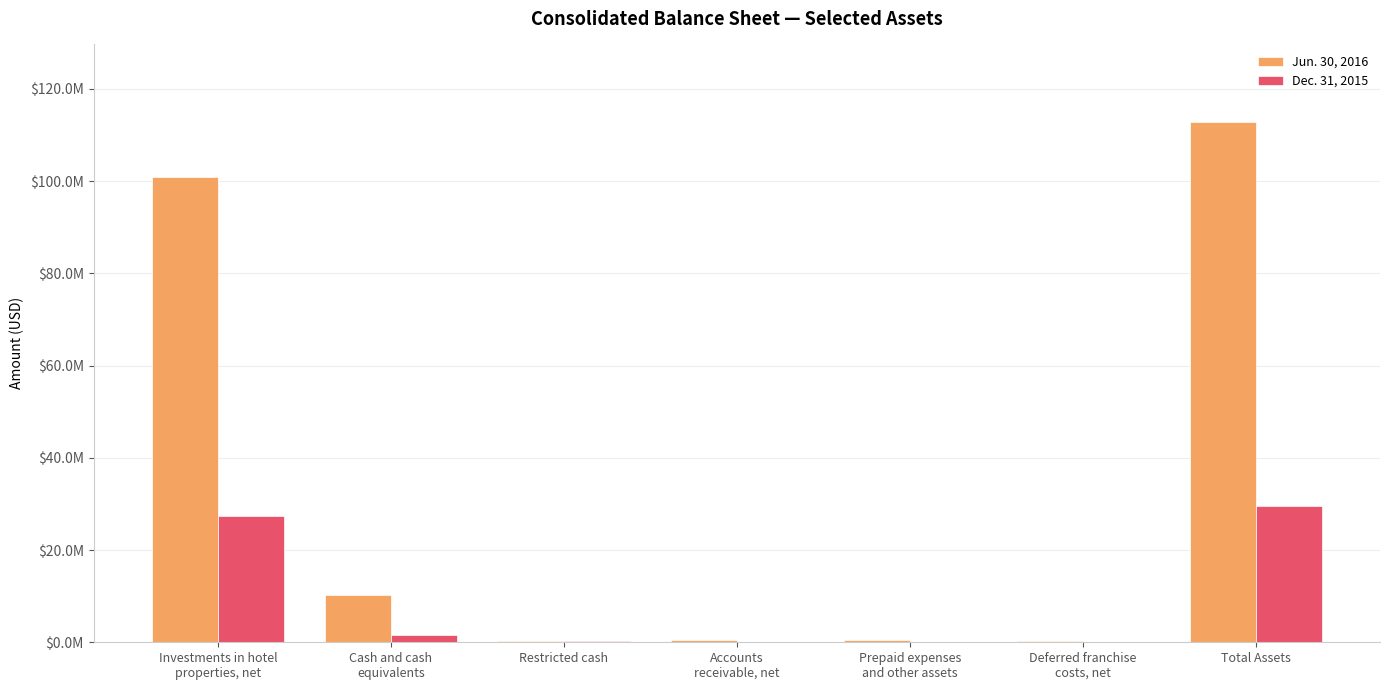

Are the bars horizontal?

No